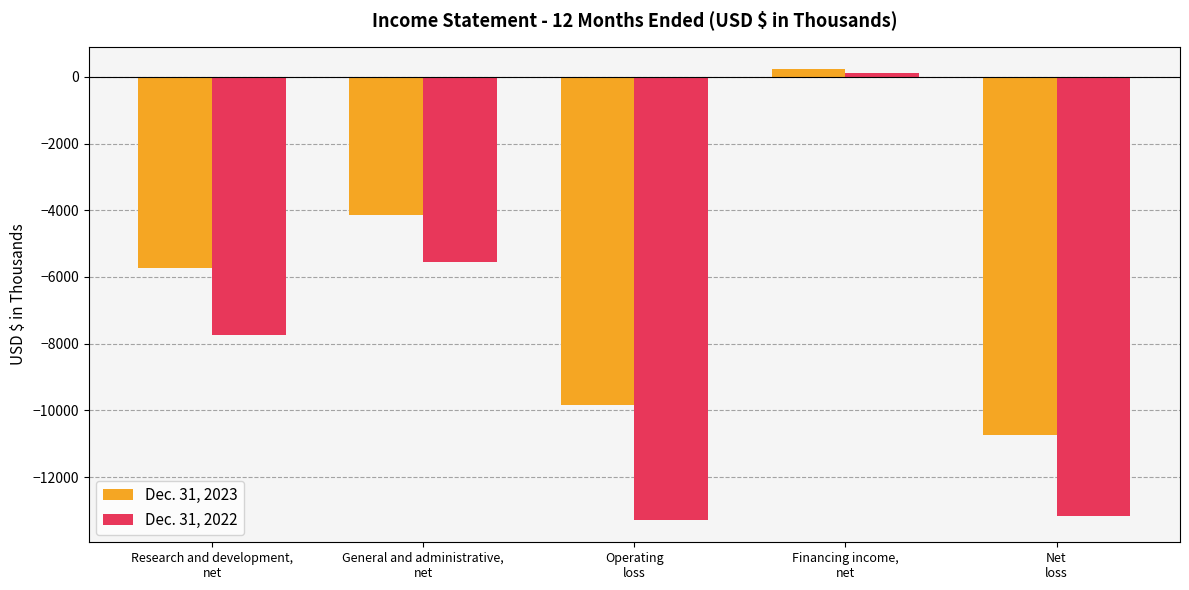

Reading left to right, transcribe all the data shown in this chart.

Dec. 31, 2023: Research and development,
net=-5724	General and administrative,
net=-4131	Operating
loss=-9855	Financing income,
net=228	Net
loss=-10740
Dec. 31, 2022: Research and development,
net=-7736	General and administrative,
net=-5545	Operating
loss=-13281	Financing income,
net=118	Net
loss=-13168